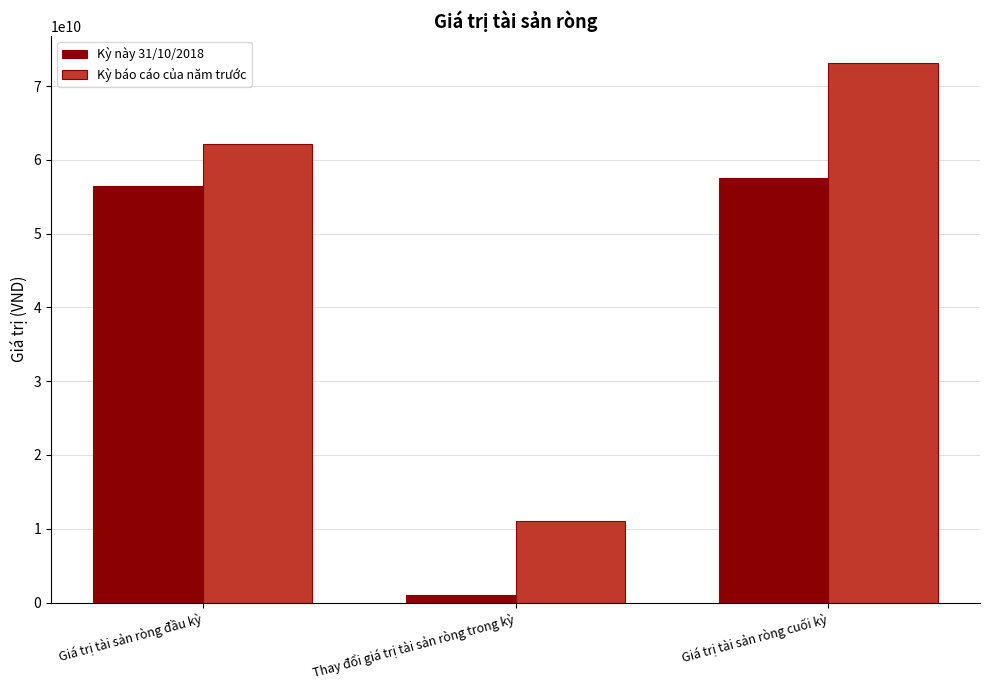

What position from the left is Giá trị tài sản ròng cuối kỳ?

3